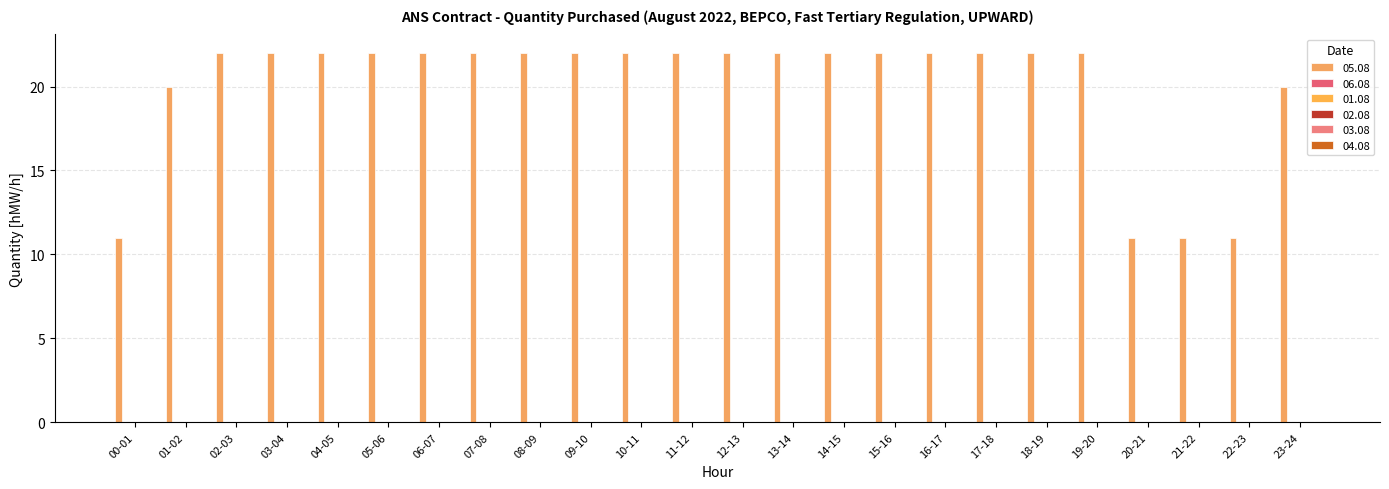

Are the bars grouped side by side (vs. stacked)?

No